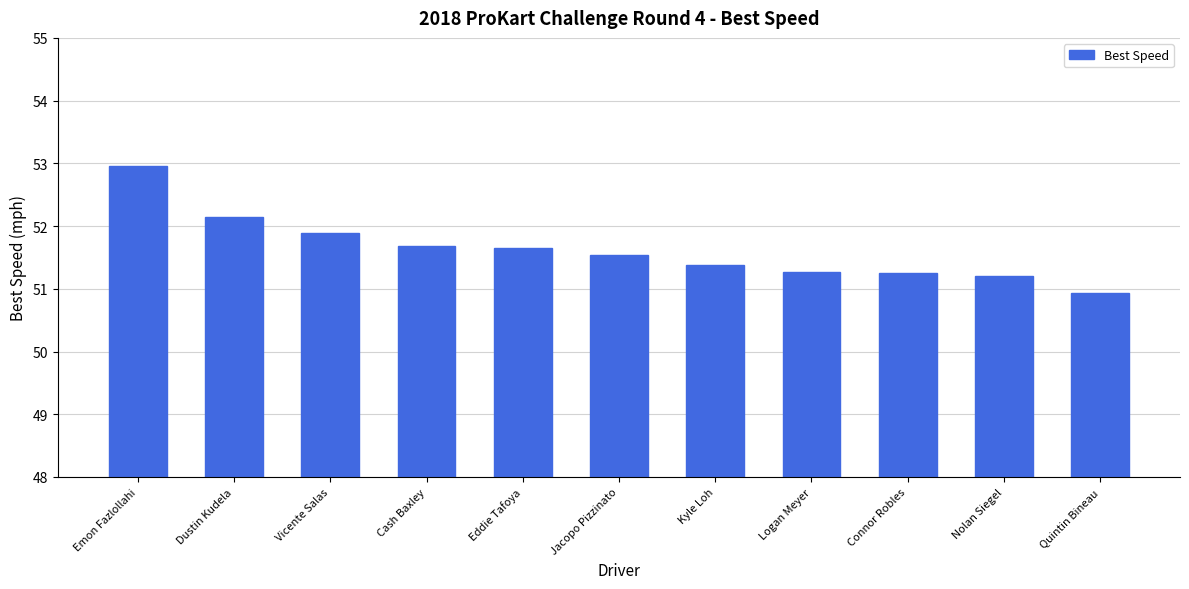

Where is the data nearest to the value 51?

Quintin Bineau